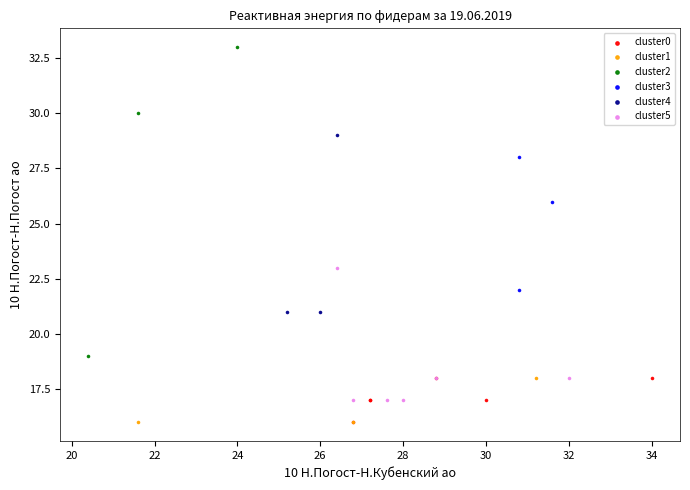

Which series reaches the maximum Y coordinate?

cluster2